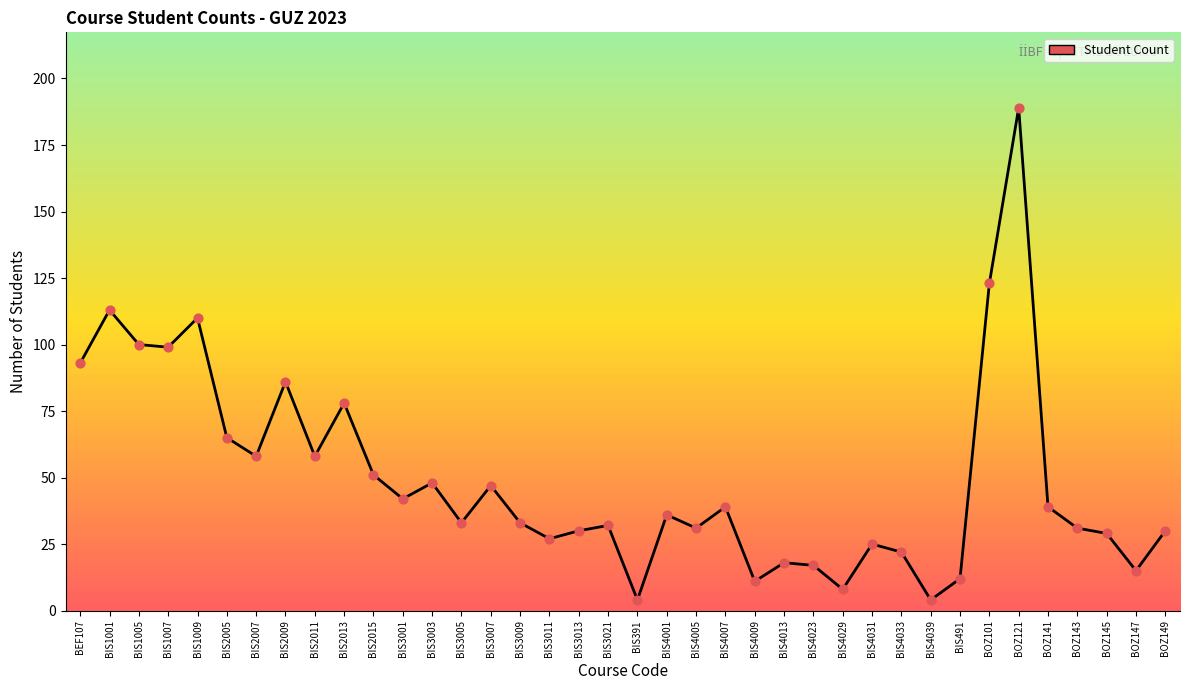

Between BIS2009 and BIS3001, which is larger?

BIS2009